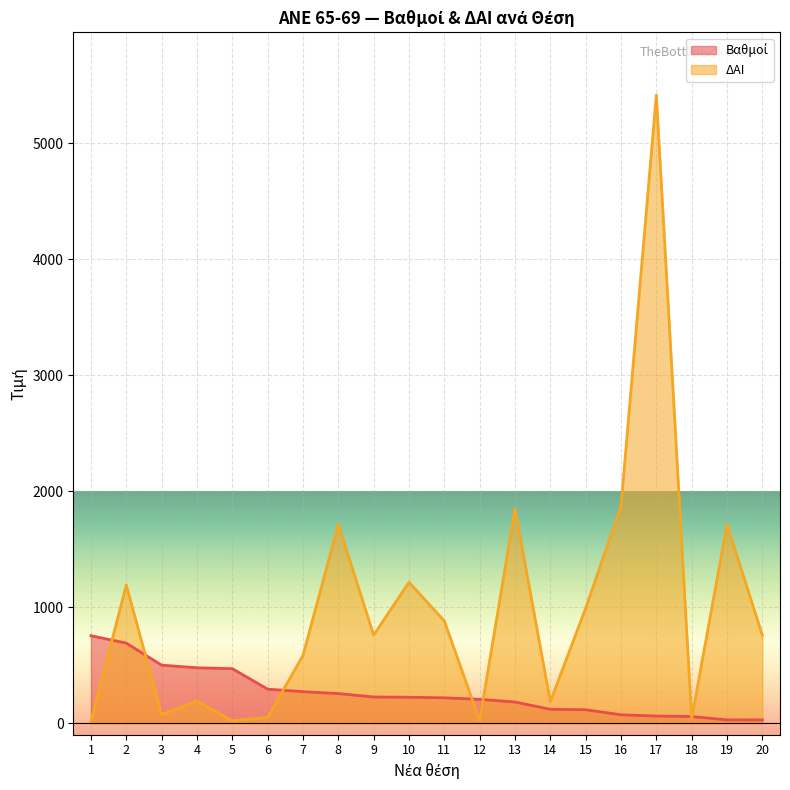

Reading left to right, what are all the values shown in this chart?

Βαθμοί: 754.2	690.0	500.1	477.6	469.9	293.2	271.2	255.0	225.5	223.2	218.2	205.5	182.2	119.2	115.5	72.0	61.0	56.9	28.2	27.6
ΔΑΙ: 16.0	1191.0	73.0	191.0	21.0	49.0	584.0	1714.0	760.0	1215.0	882.0	22.0	1849.0	185.0	992.0	1870.0	5417.0	40.0	1713.0	759.0